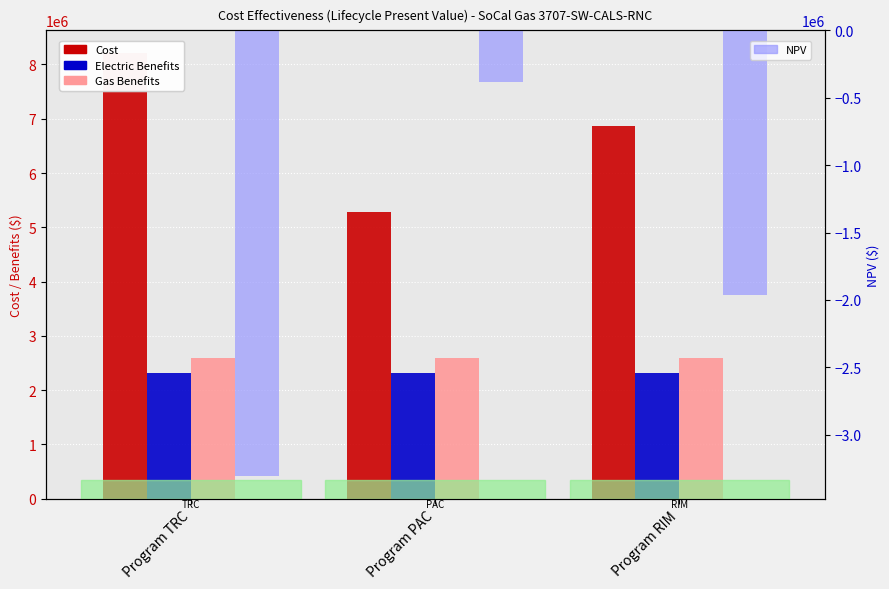

What is the value of the Cost bar at the 2nd from the left?

5289823.7